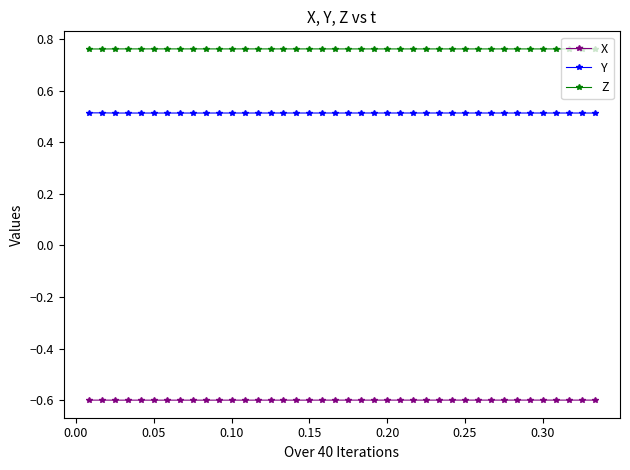

What is the minimum value for Y?

0.5